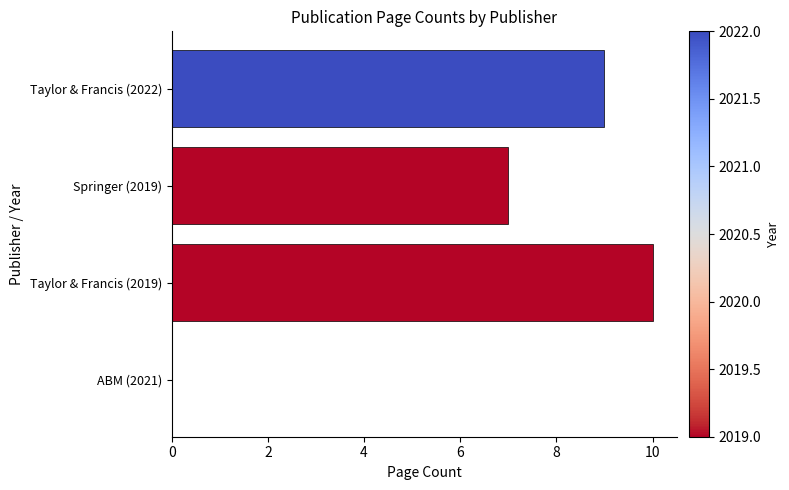

Reading top to bottom, what are all the values shown in this chart?

Taylor & Francis (2022)=9	Springer (2019)=7	Taylor & Francis (2019)=10	ABM (2021)=0